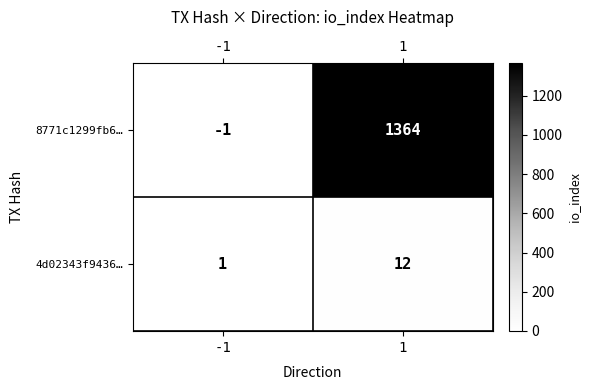

Reading right to left, what are all the values shown in this chart?

8771c1299fb6…: 1=1364	-1=-1
4d02343f9436…: 1=12	-1=1